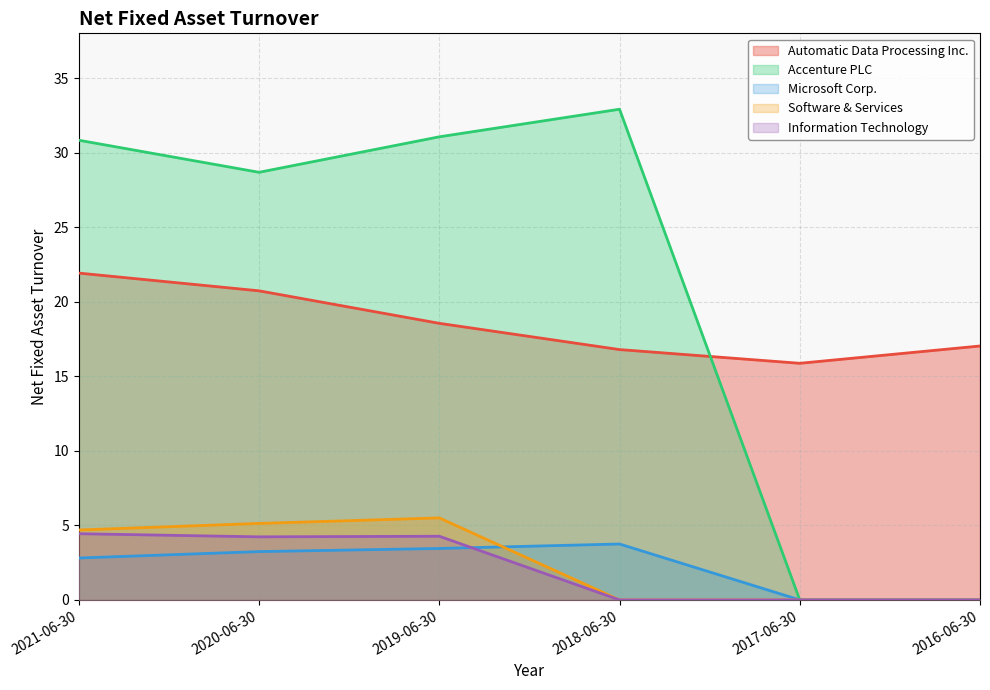

Which label corresponds to the smallest value in the chart?

2017-06-30